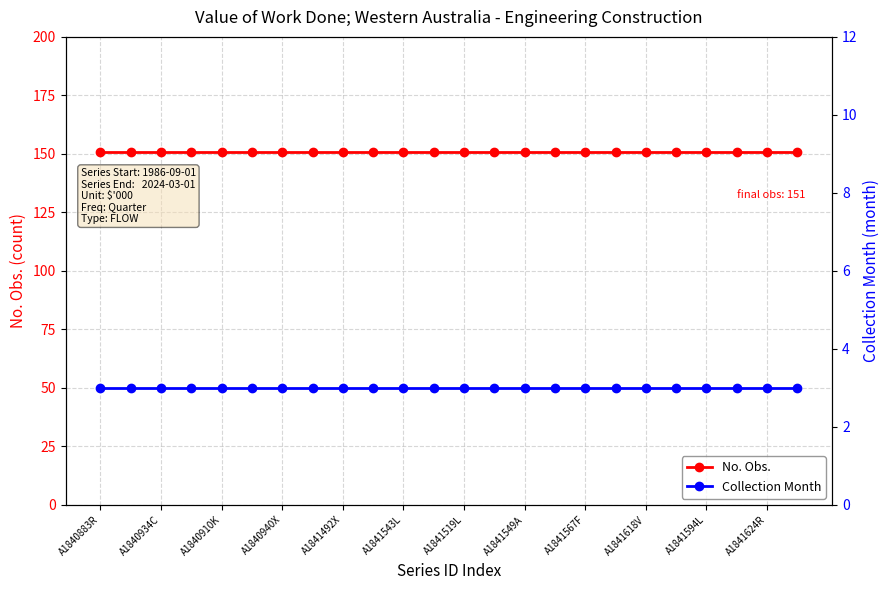

List the labels in order of Collection Month value, largest first.

A1840883R, A1840934C, A1840910K, A1840940X, A1841492X, A1841543L, A1841519L, A1841549A, A1841567F, A1841618V, A1841594L, A1841624R, 12, 13, 14, 15, 16, 17, 18, 19, 20, 21, 22, 23